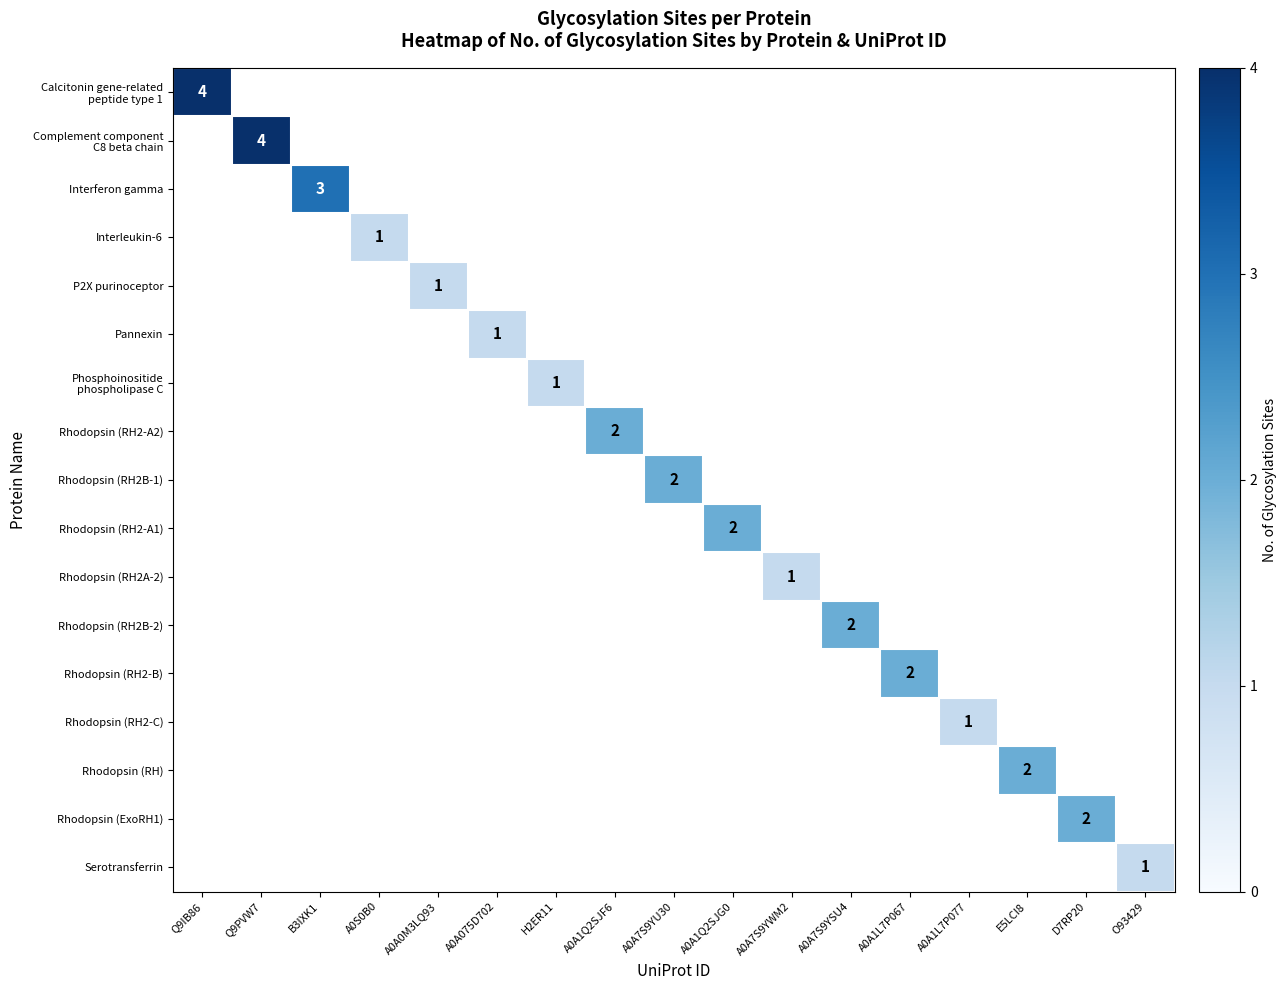

Is it true that Rhodopsin (RH2-A2) equals 2 at A0A1Q2SJF6?

True